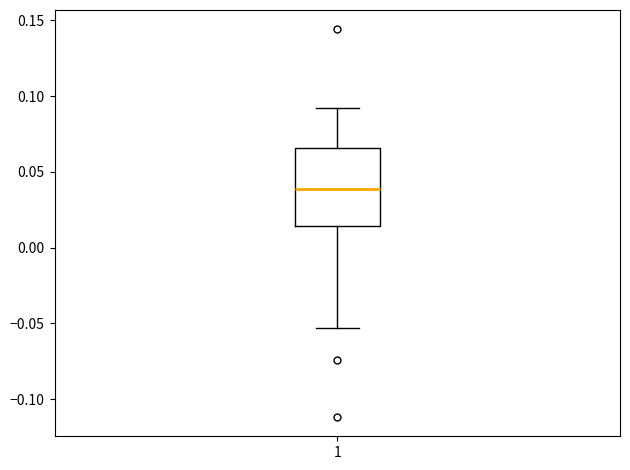

Read this box plot against the y-axis: the position of the median line, the range covered by the box, and the ends of both whiskers. The values are not printed on the chart, so give them approximately, as read against the axis.

median 0.040, box 0.015 to 0.065, whiskers -0.055 to 0.090